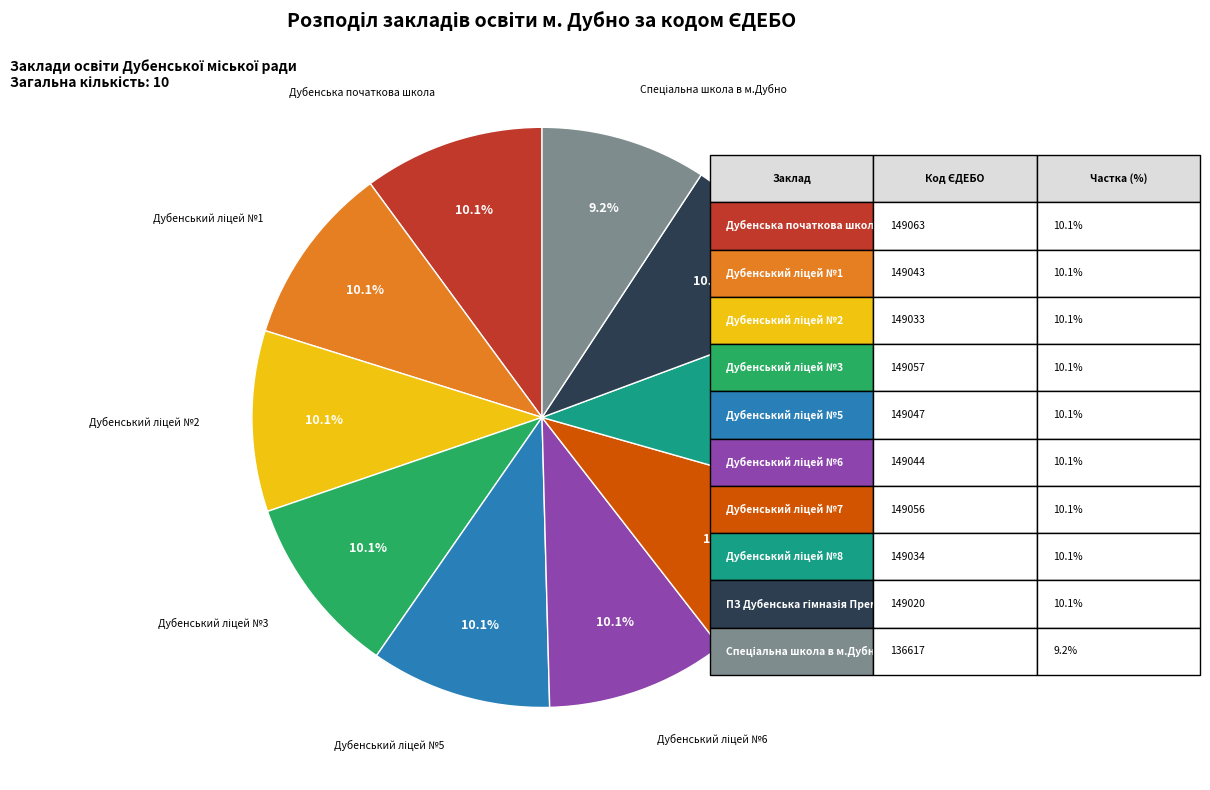

Is there any slice that represents more than half of the pie?

No